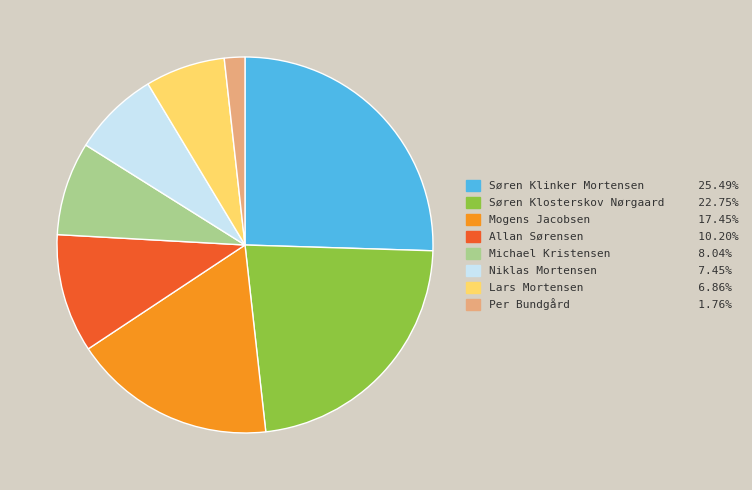

Approximately how many times larger is the value at Lars Mortensen compared to Søren Klinker Mortensen?

0.3